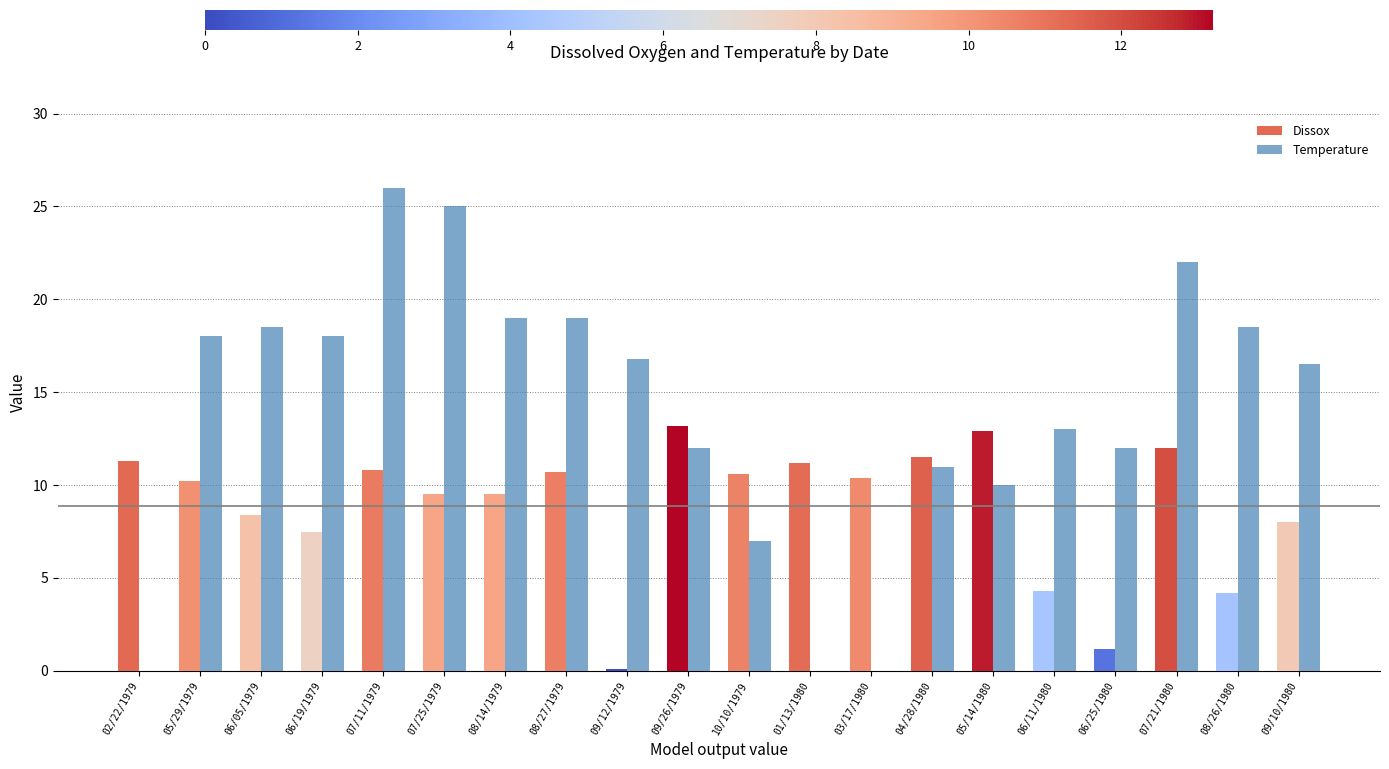

The value of Dissox at 07/11/1979 is 18.1. True or false?

False